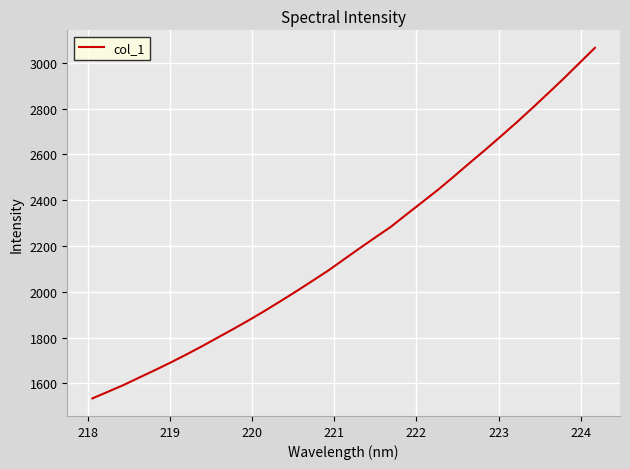

What is the difference between the maximum and minimum values?

1531.2